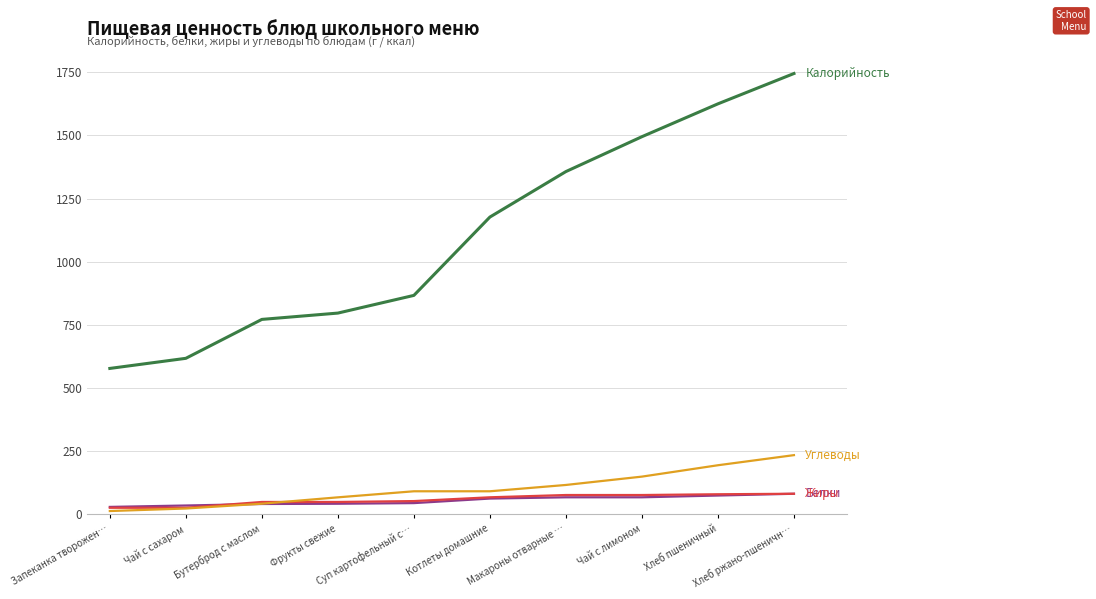

What is the maximum value shown in the chart?

1745.0